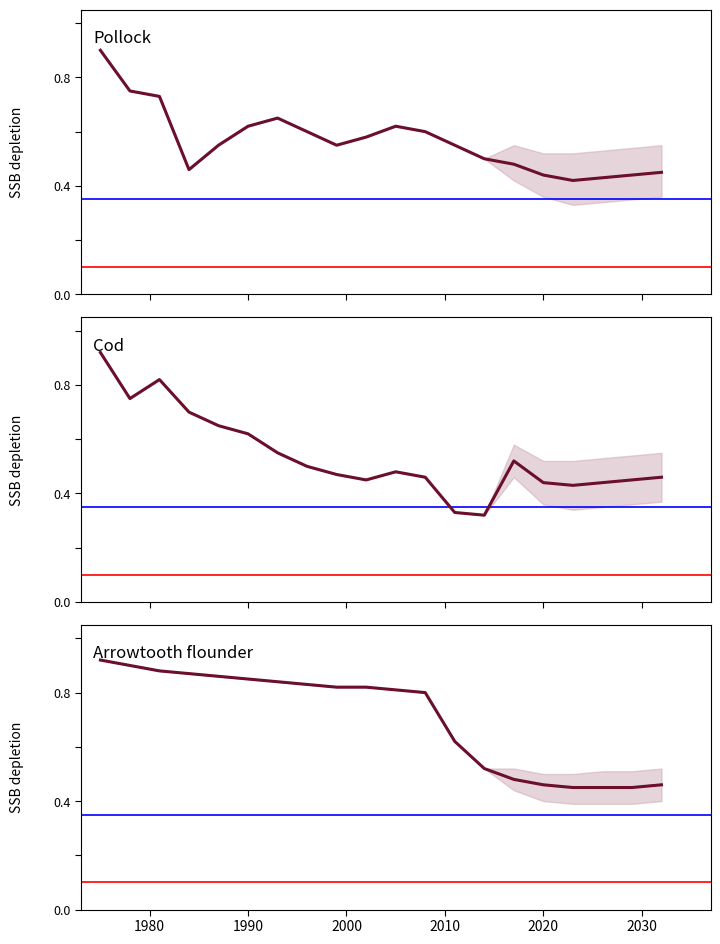

Count the Arrowtooth flounder values in the range 0 to 1.

20